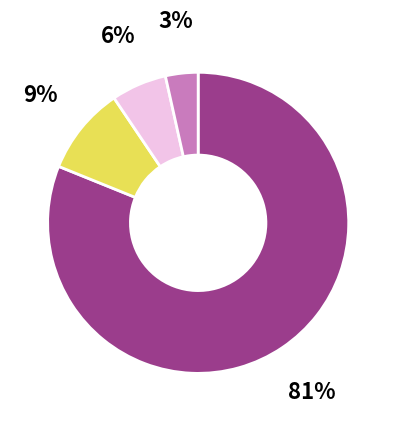

To the nearest percent, what is the average slice percentage?

25%